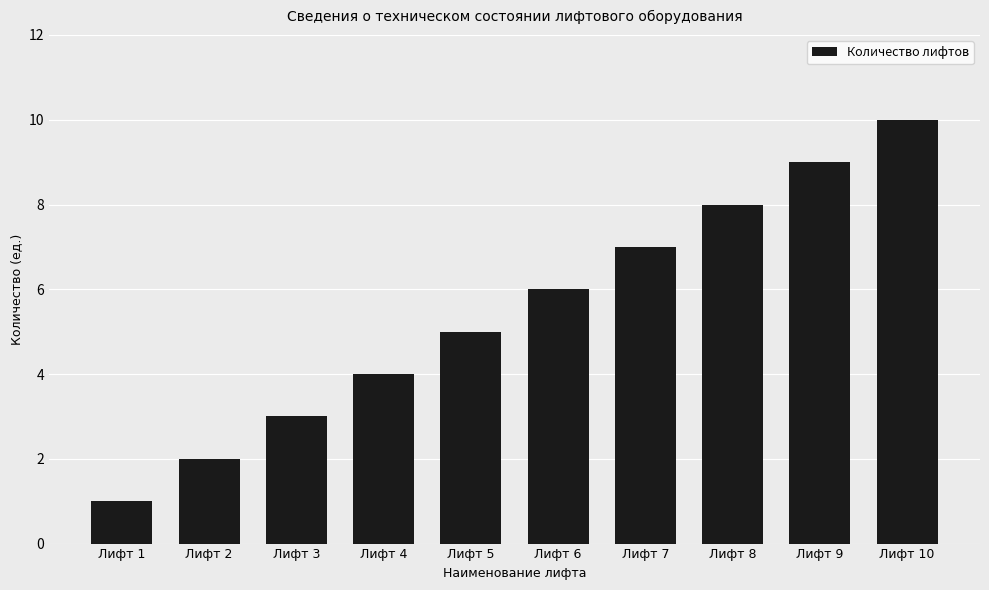

Approximately how many times larger is the value at Лифт 10 compared to Лифт 4?

2.5